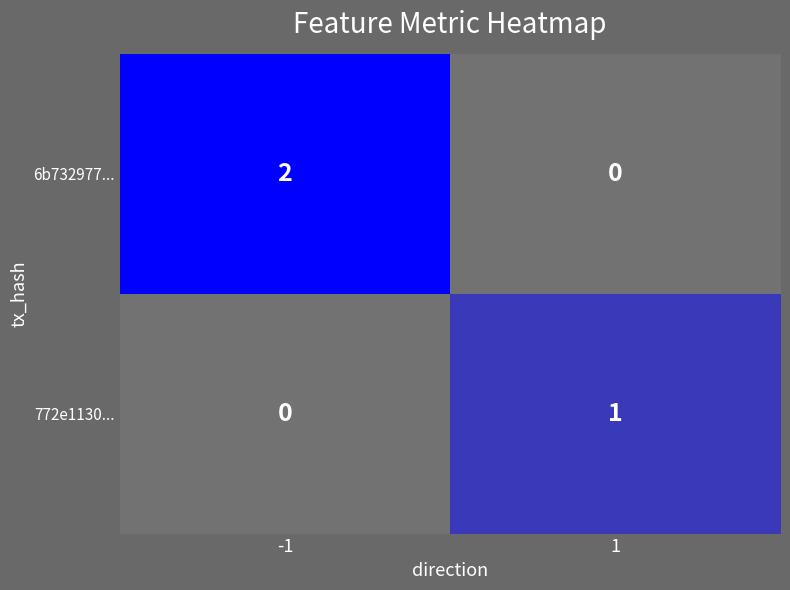

Which series changed the most between -1 and 1?

6b732977...